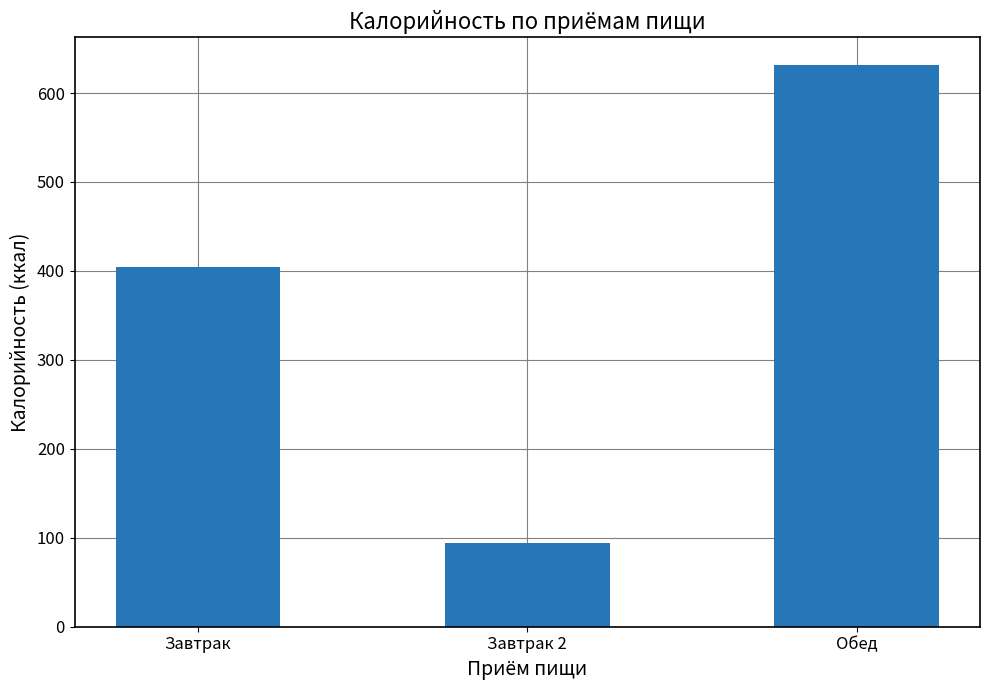

Rank the categories by value from highest to lowest.

Обед, Завтрак, Завтрак 2